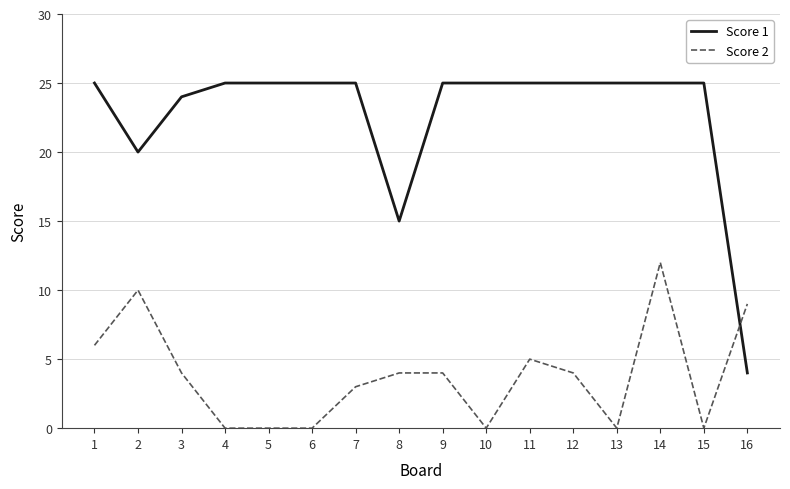

Which series has the widest spread of values?

Score 1